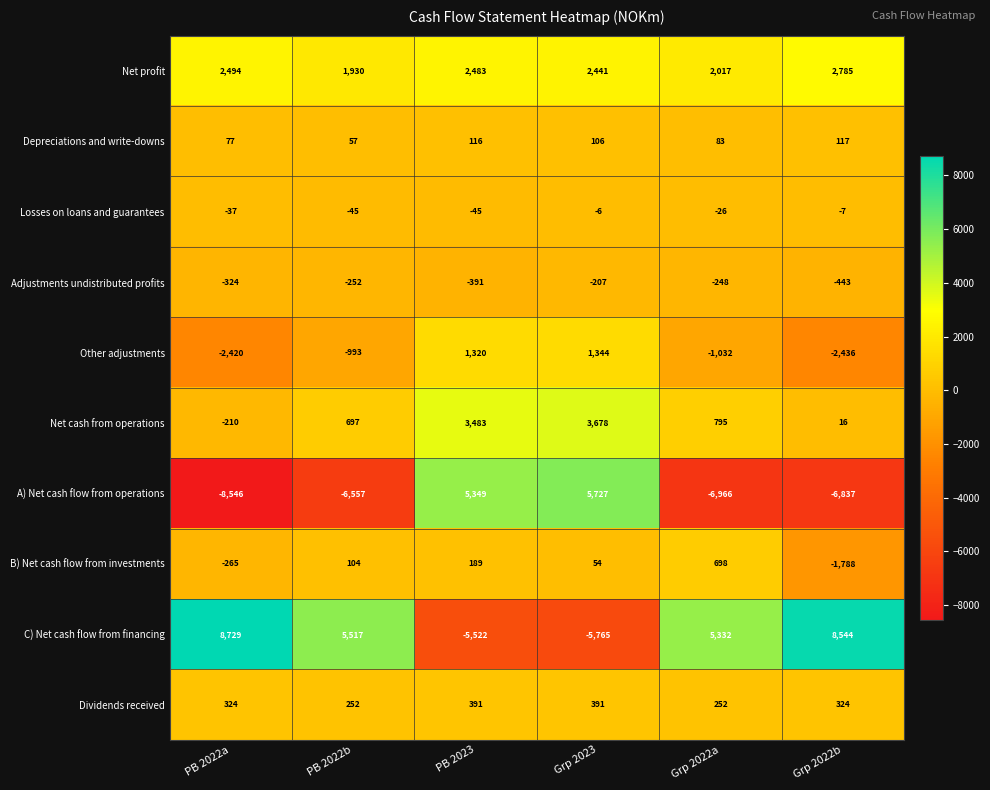

What is the greatest value displayed?

8729